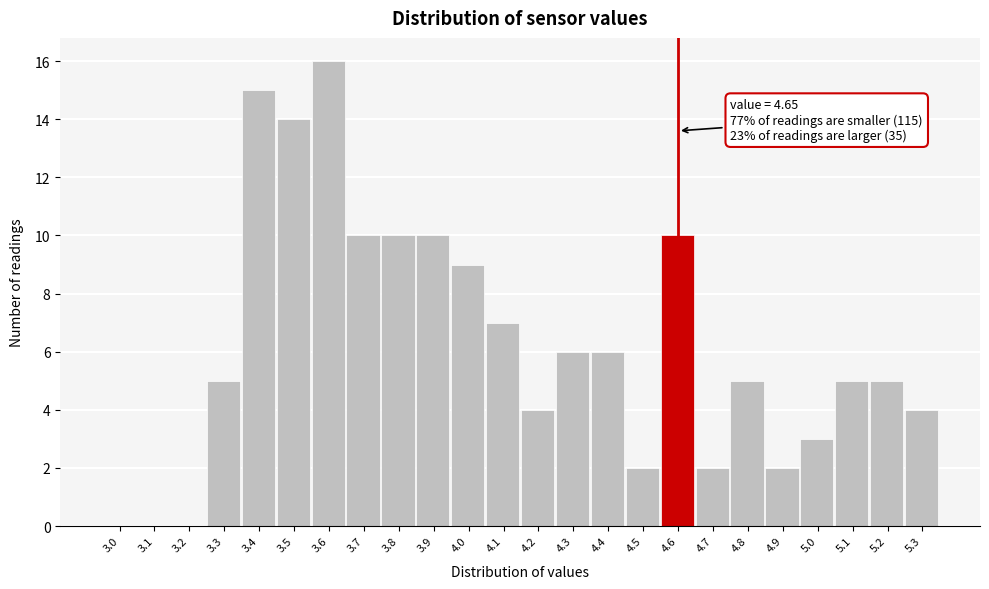

Reading left to right, list all the values displayed in this chart.

3.0=0	3.1=0	3.2=0	3.3=5	3.4=15	3.5=14	3.6=16	3.7=10	3.8=10	3.9=10	4.0=9	4.1=7	4.2=4	4.3=6	4.4=6	4.5=2	4.6=10	4.7=2	4.8=5	4.9=2	5.0=3	5.1=5	5.2=5	5.3=4